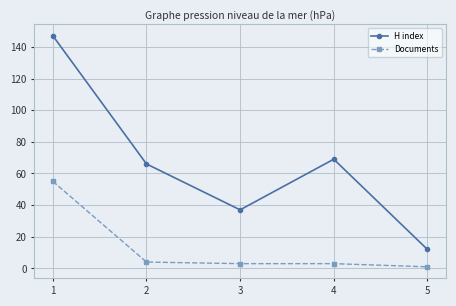

What is the value of the H index point at the 1st from the left?

147